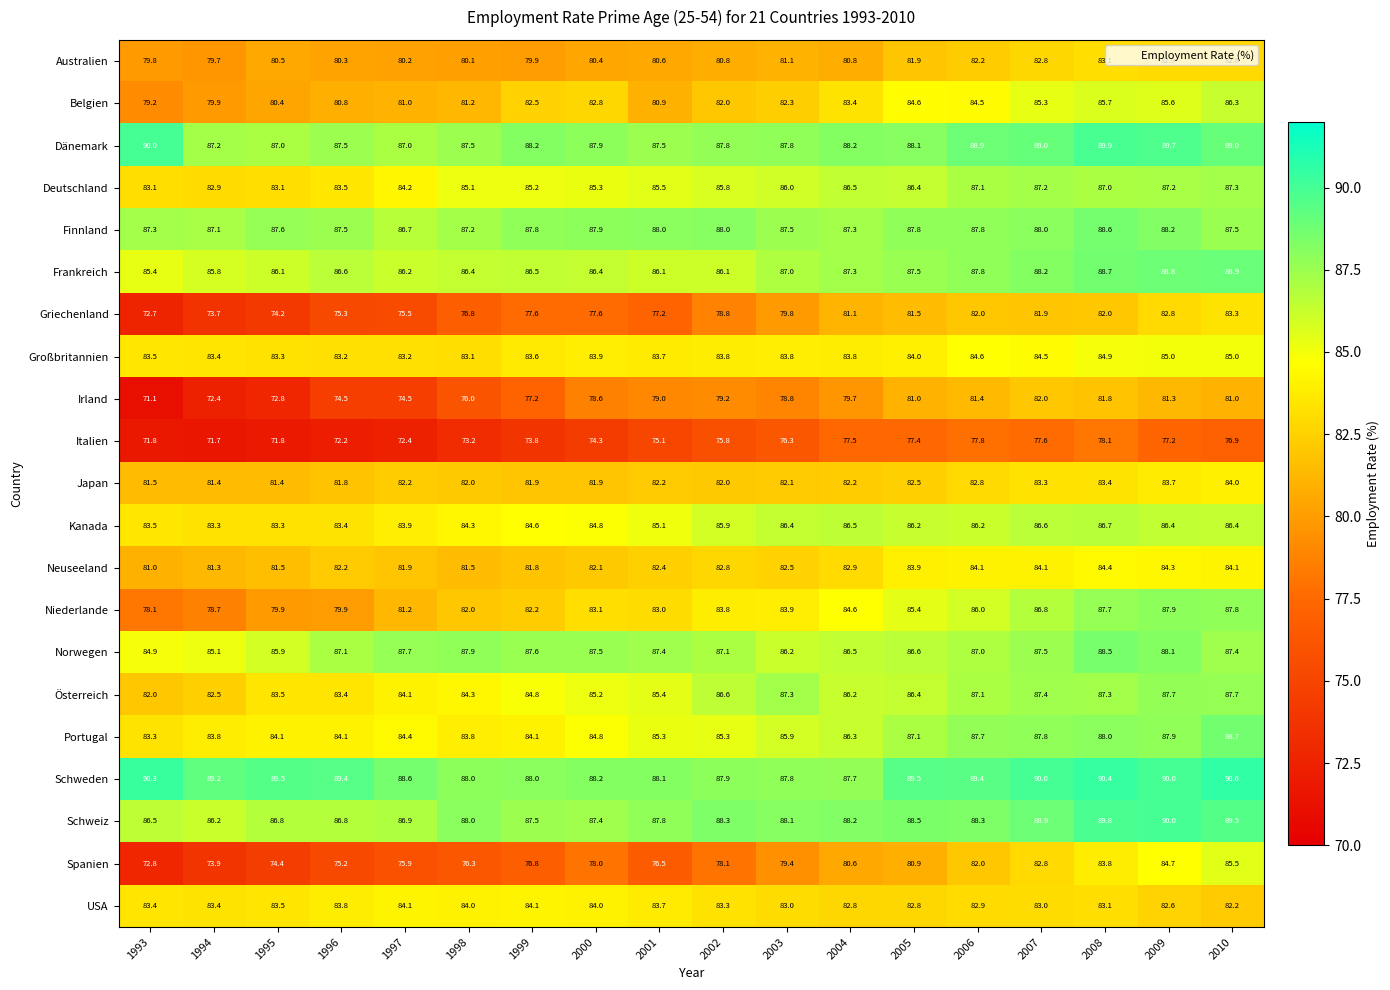

Which series changed the most between 2003 and 2008?

Spanien